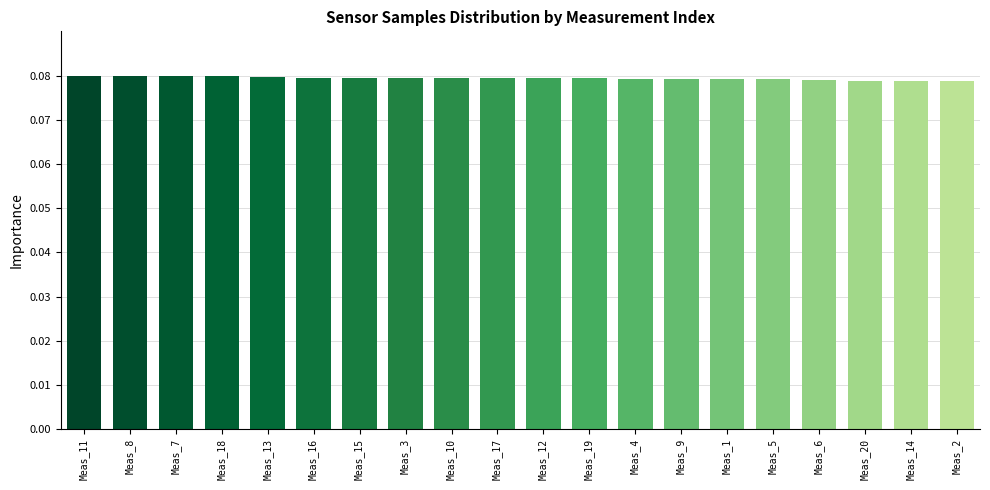

What is the sum of all values?

1.6